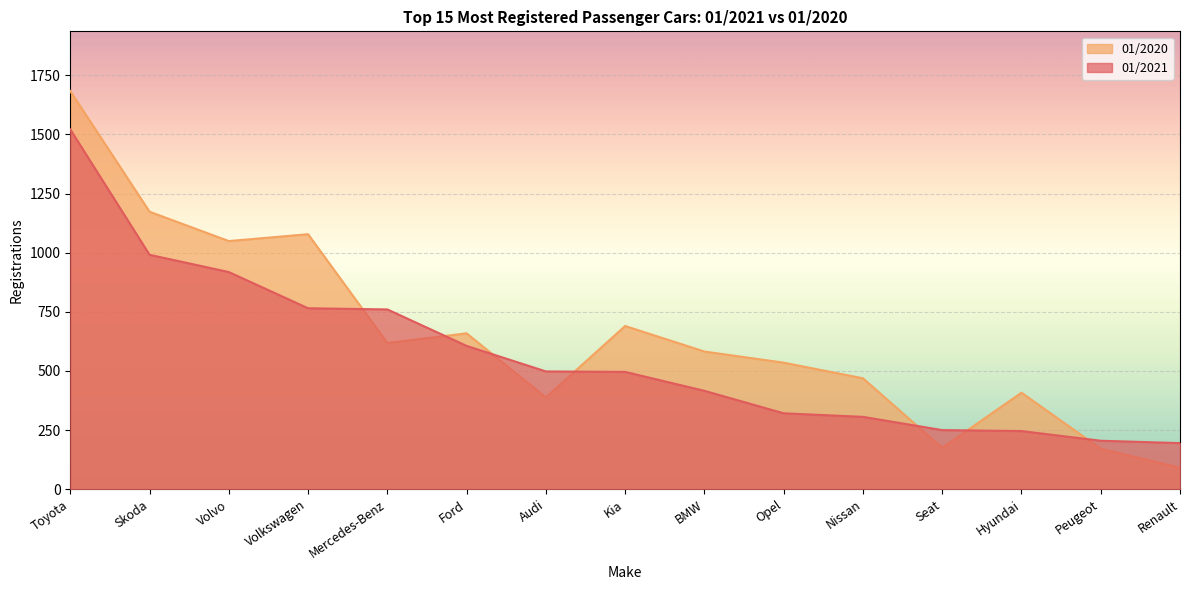

At which label does 01/2021 reach its minimum?

Renault